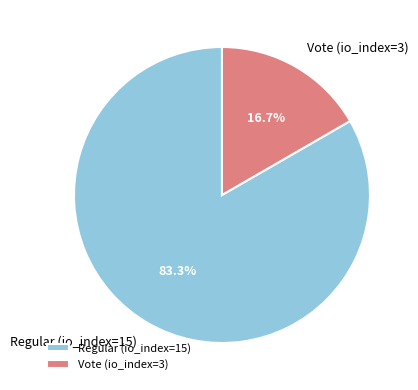

To the nearest percent, what is the average slice percentage?

50%